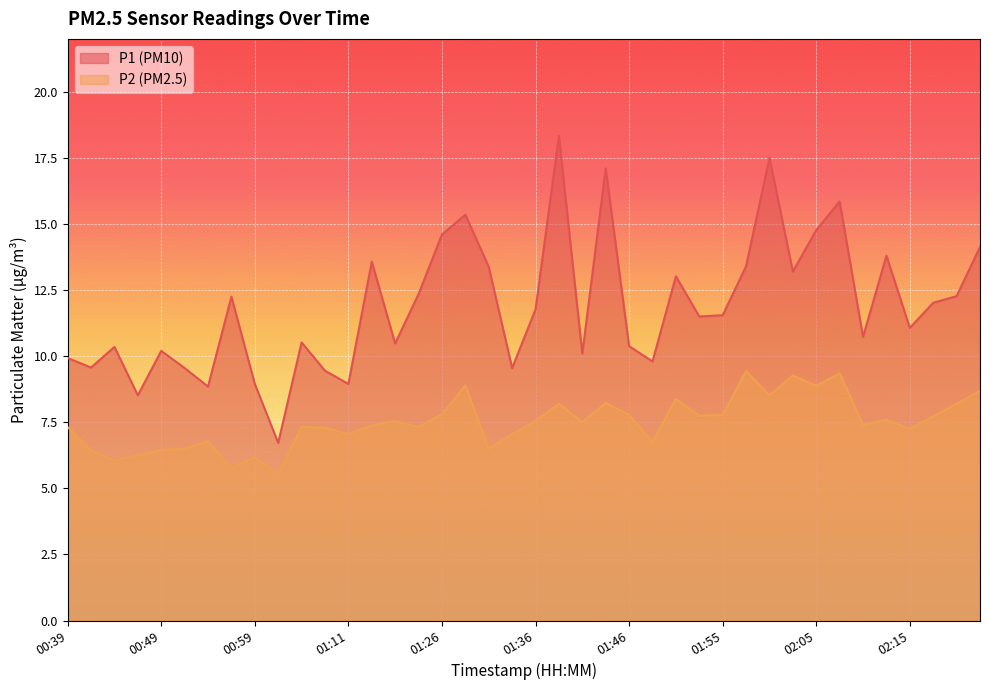

In P2, how many points are lower than both neighbors (excluding endpoints)?

13